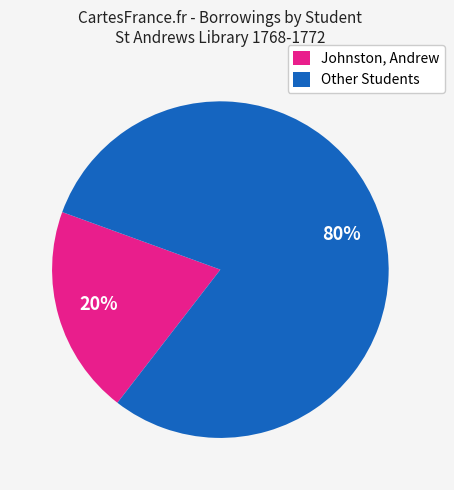

Is there any slice that represents more than half of the pie?

Yes